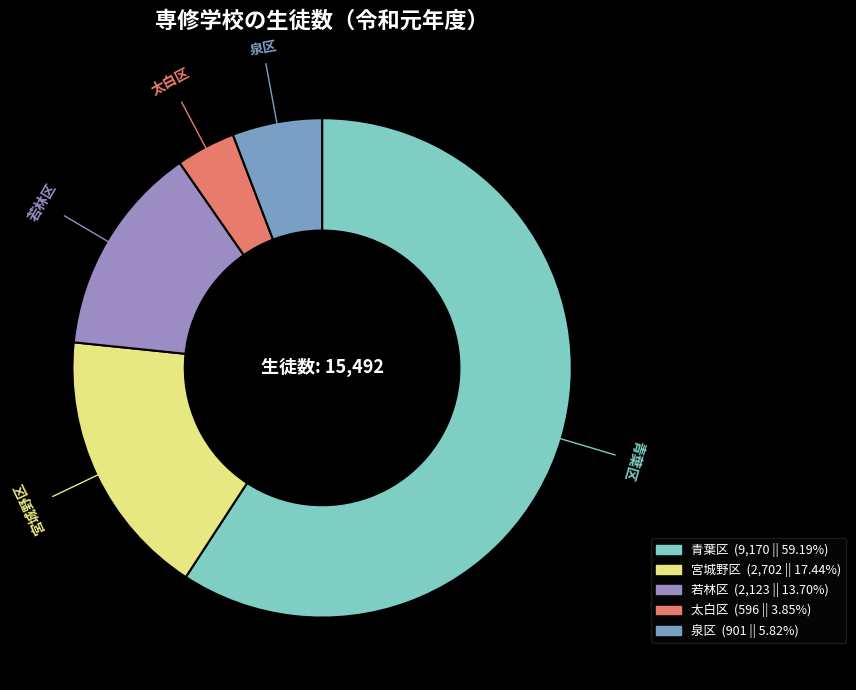

Between 太白区 and 宮城野区, which is larger?

宮城野区